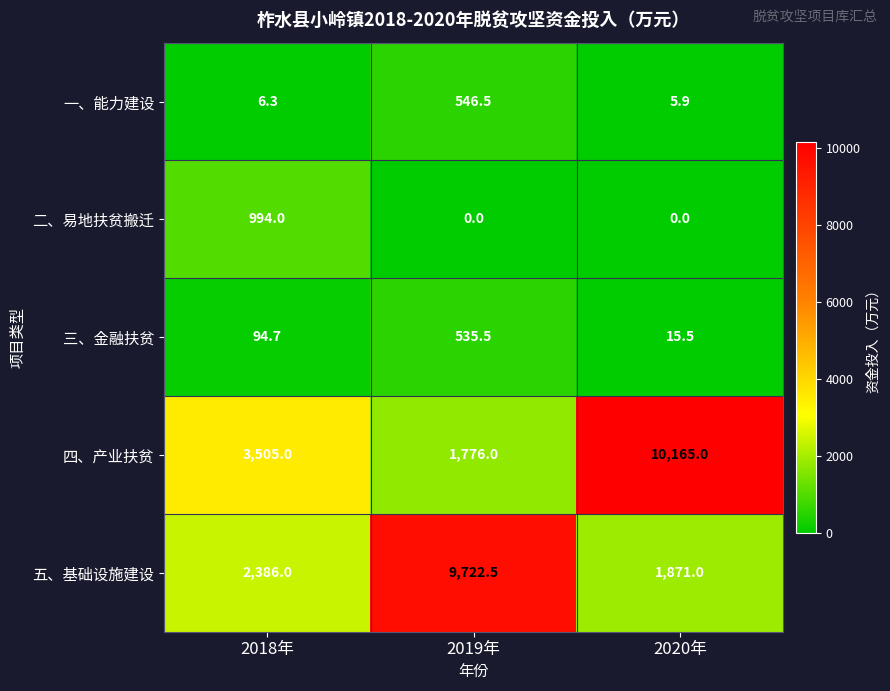

At how many categories does at least one series exceed 2032?

3